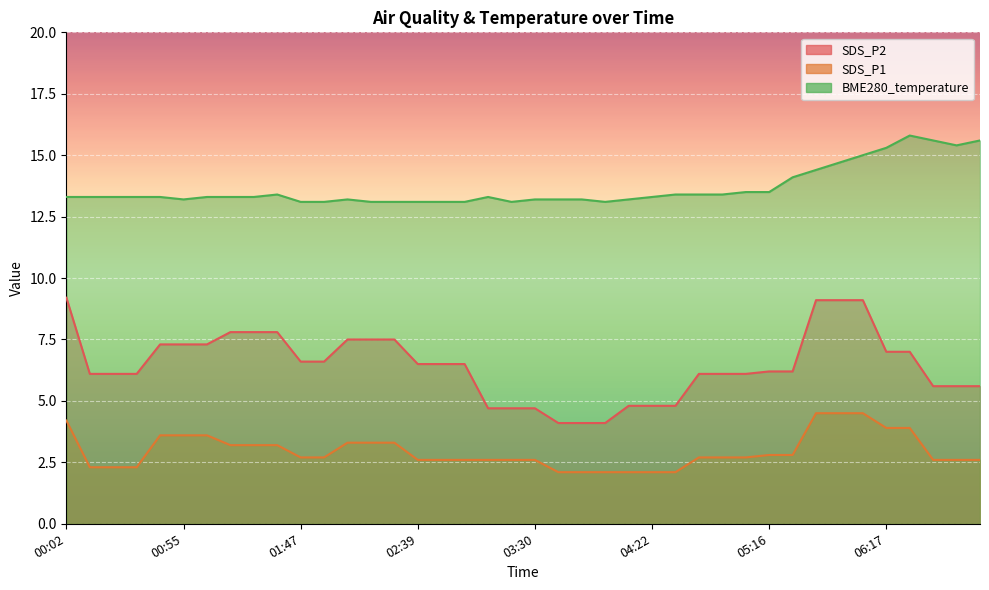

What is the label of the 11th point from the right?

05:05